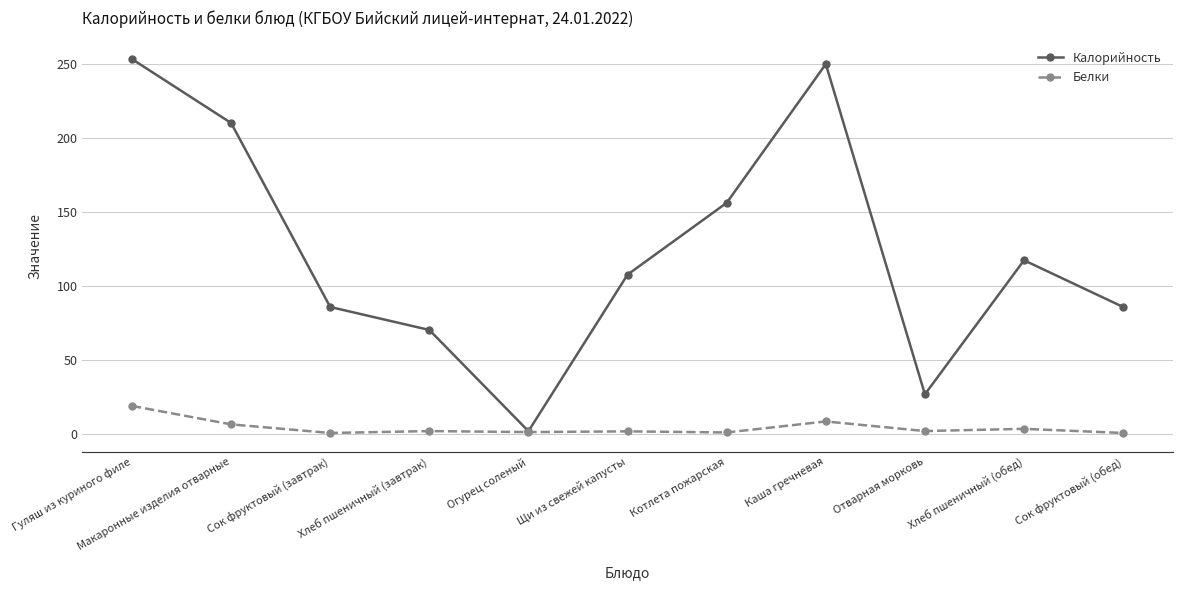

What is the sum of the Белки values at Хлеб пшеничный (обед) and Хлеб пшеничный (завтрак)?

6.1